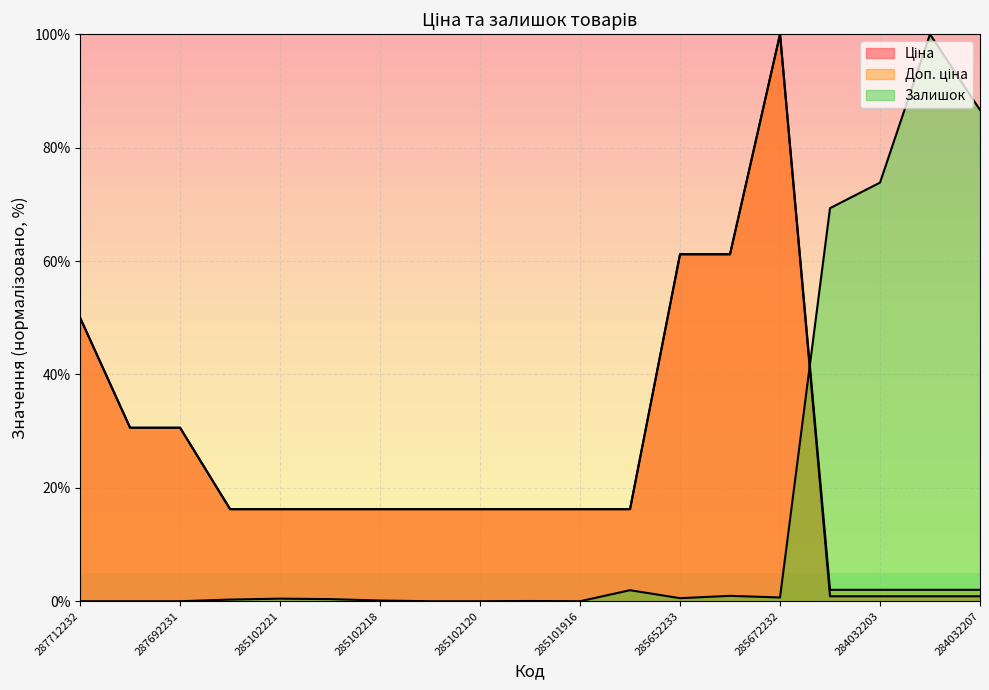

Reading right to left, transcribe all the data shown in this chart.

Ціна: 284032207=0.9	284032208=0.9	284032203=0.9	284032204=0.9	285672232=100.0	285652231=61.2	285652233=61.2	285101913=16.2	285101916=16.2	285102044=16.2	285102120=16.2	285102216=16.2	285102218=16.2	285102219=16.2	285102221=16.2	285101569=16.2	287692231=30.6	287692233=30.6	287712232=50.0
Доп. ціна: 284032207=2.0	284032208=2.0	284032203=2.0	284032204=2.0	285672232=100.0	285652231=61.2	285652233=61.2	285101913=16.2	285101916=16.2	285102044=16.2	285102120=16.2	285102216=16.2	285102218=16.2	285102219=16.2	285102221=16.2	285101569=16.2	287692231=30.6	287692233=30.6	287712232=50.0
Залишок: 284032207=86.6	284032208=100.0	284032203=73.8	284032204=69.3	285672232=0.7	285652231=1.0	285652233=0.5	285101913=1.9	285101916=0.0	285102044=0.0	285102120=0.0	285102216=0.0	285102218=0.1	285102219=0.4	285102221=0.5	285101569=0.3	287692231=0.0	287692233=0.0	287712232=0.0